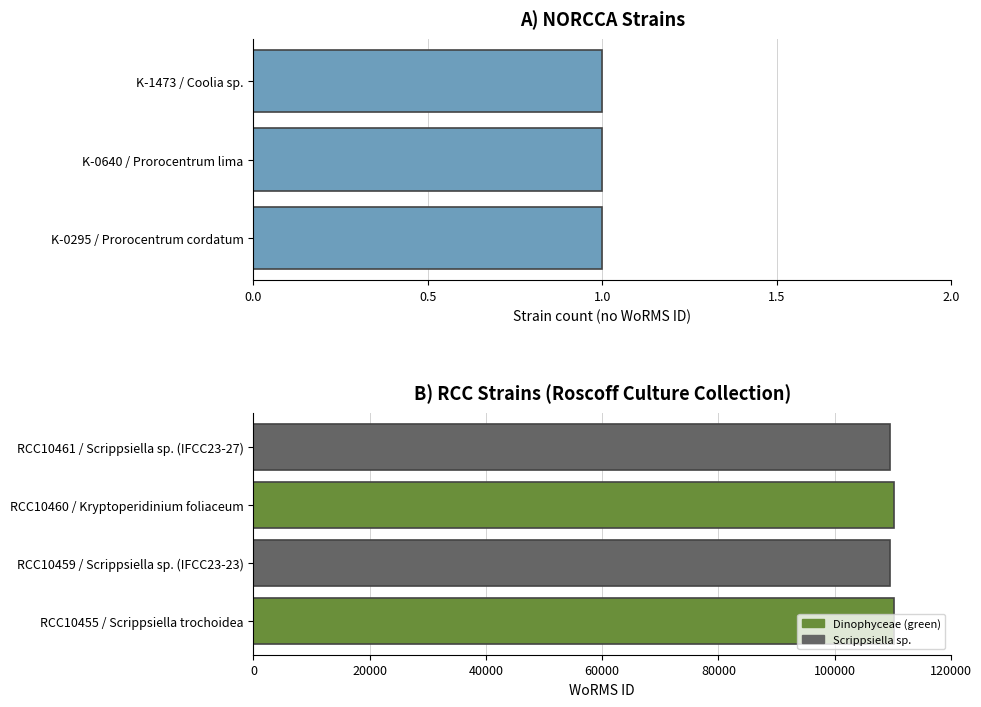

What is the sum of the values at RCC10455 / Scrippsiella trochoidea and RCC10460 / Kryptoperidinium foliaceum?

220326